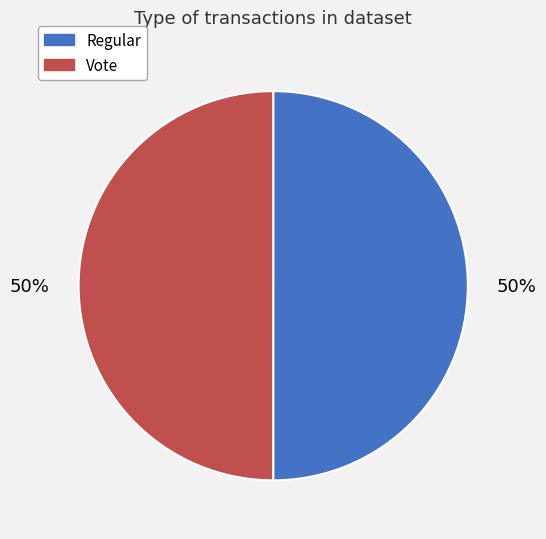

Do Regular and Vote together represent more than half of the pie?

Yes